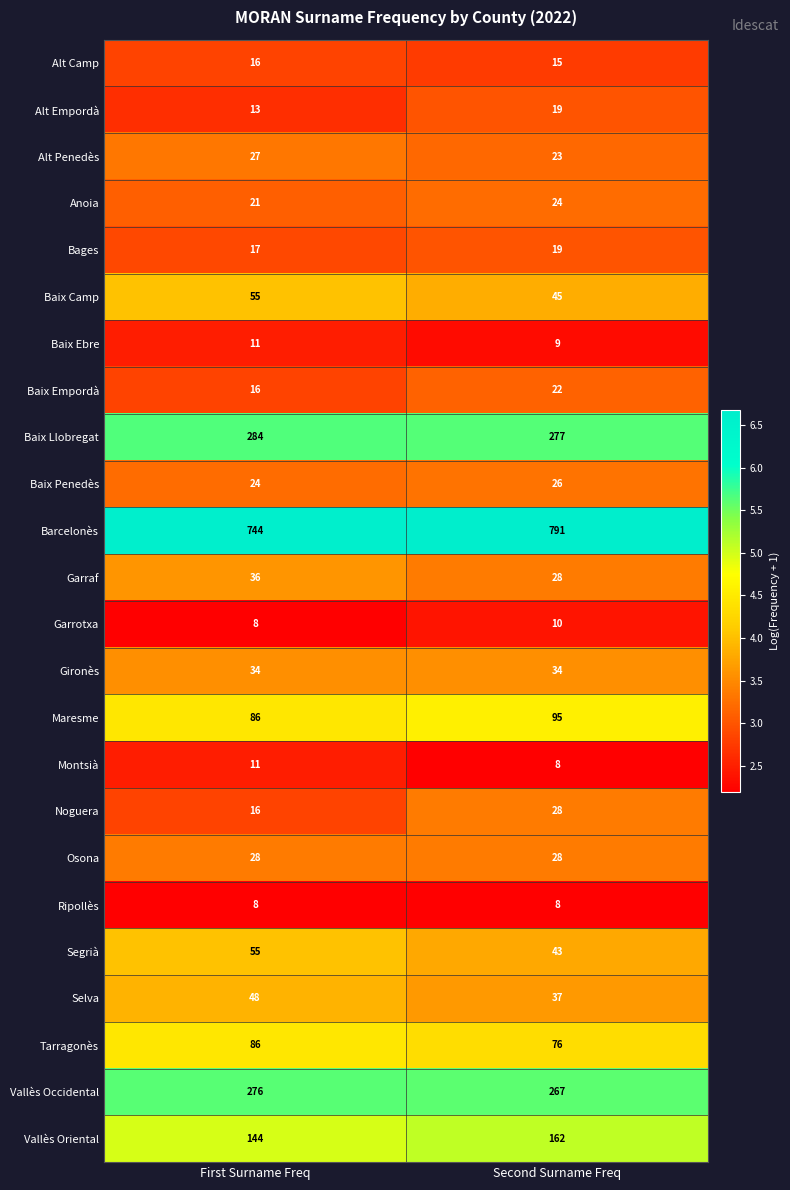

What is the smallest value displayed?

8